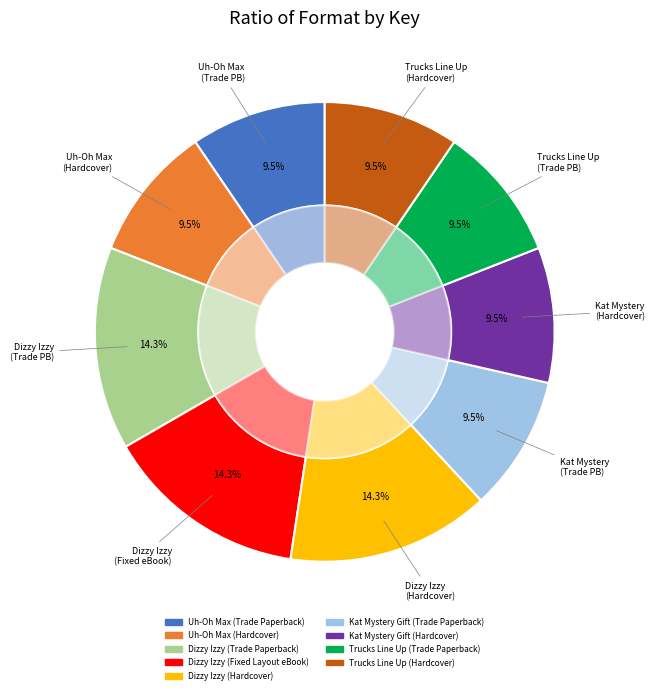

To the nearest percent, what portion does Trucks Line Up (Trade Paperback) represent?

10%